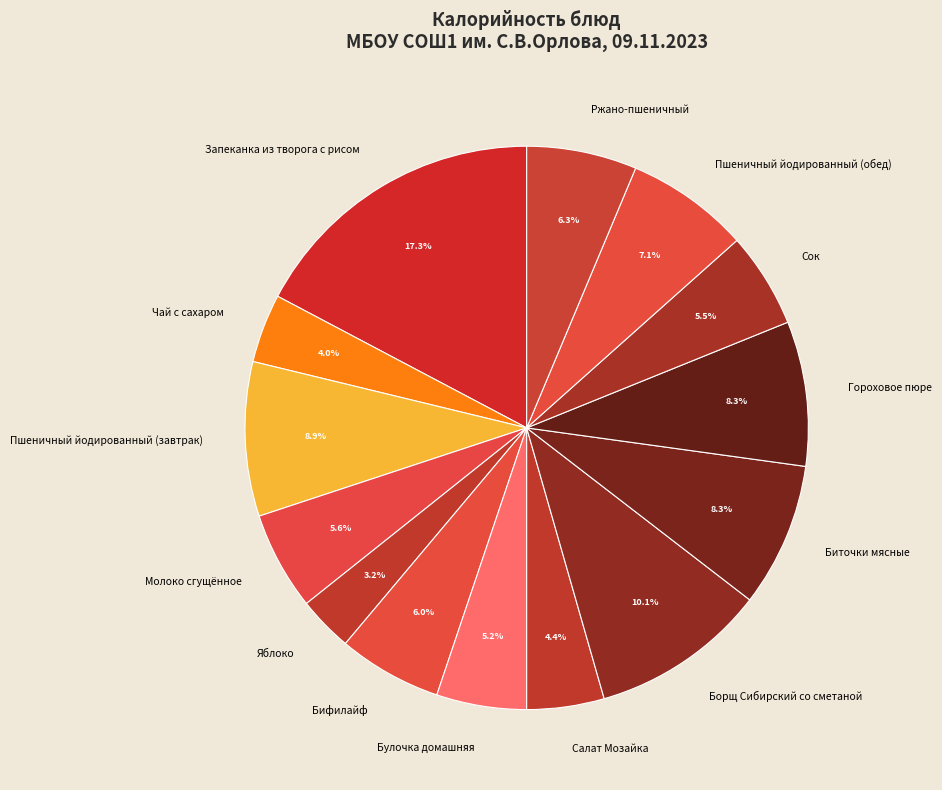

Which slice is the smallest?

Яблоко